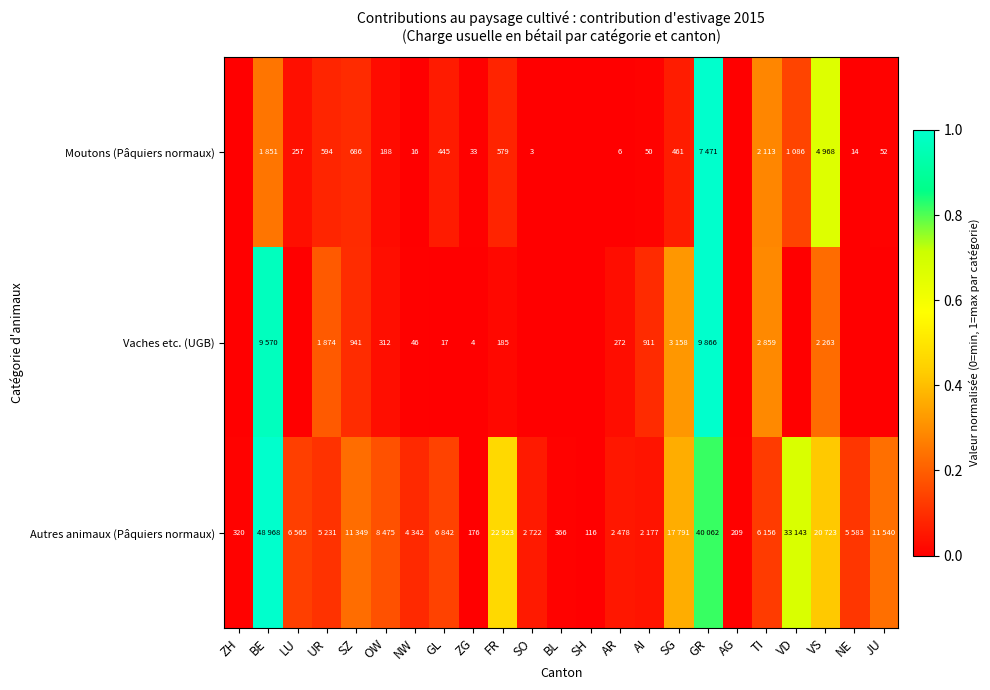

Is the value of Moutons (Pâquiers normaux) at UR greater than the value of Autres animaux (Pâquiers normaux) at BL?

Yes